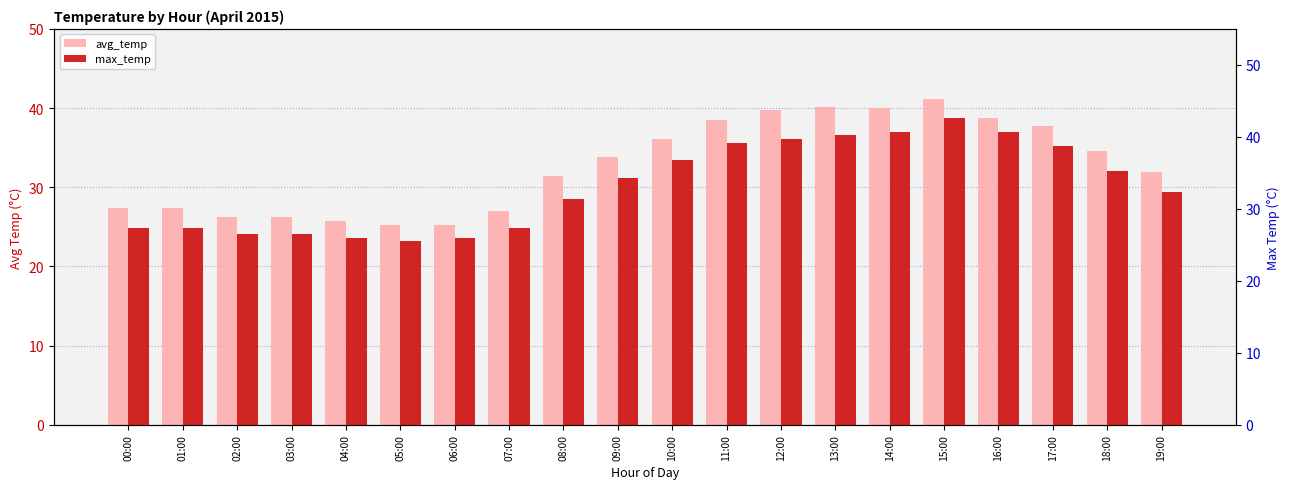

Reading left to right, what are all the values shown in this chart?

avg_temp: 27.4	27.4	26.2	26.2	25.8	25.2	25.2	26.9	31.4	33.8	36.0	38.5	39.7	40.2	40.0	41.1	38.8	37.8	34.5	31.9
max_temp: 27.4	27.4	26.5	26.5	26.0	25.5	26.0	27.4	31.4	34.3	36.8	39.2	39.7	40.2	40.7	42.6	40.7	38.7	35.3	32.4